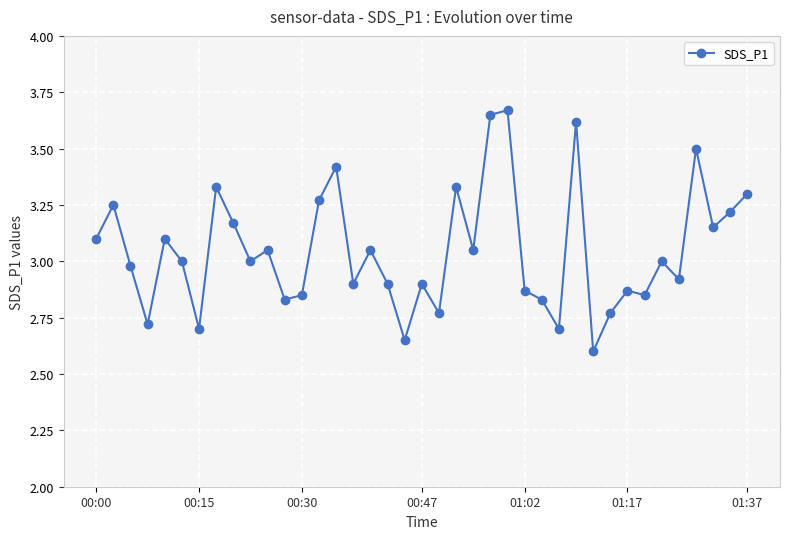

True or false: the data has more than 2 interior local peaks.

True